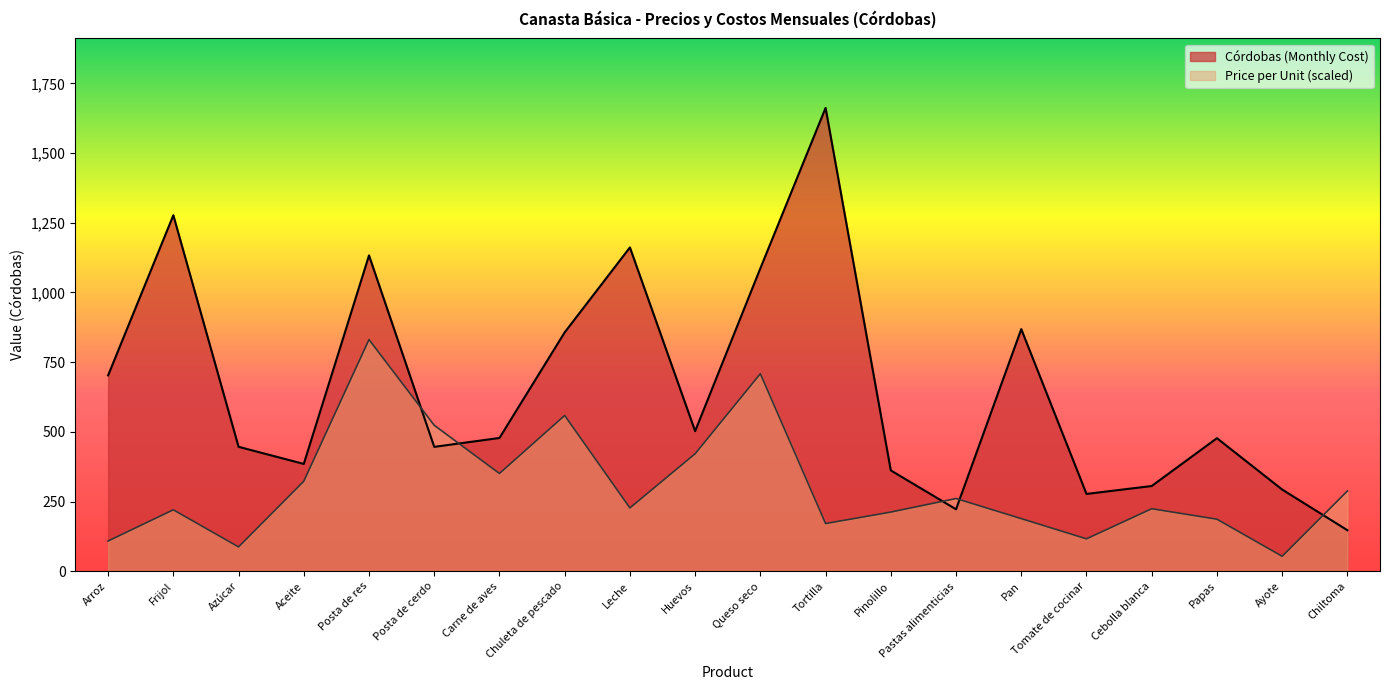

List the series in order of their overall mean, highest first.

Córdobas (Monthly Cost), Price per Unit (scaled)